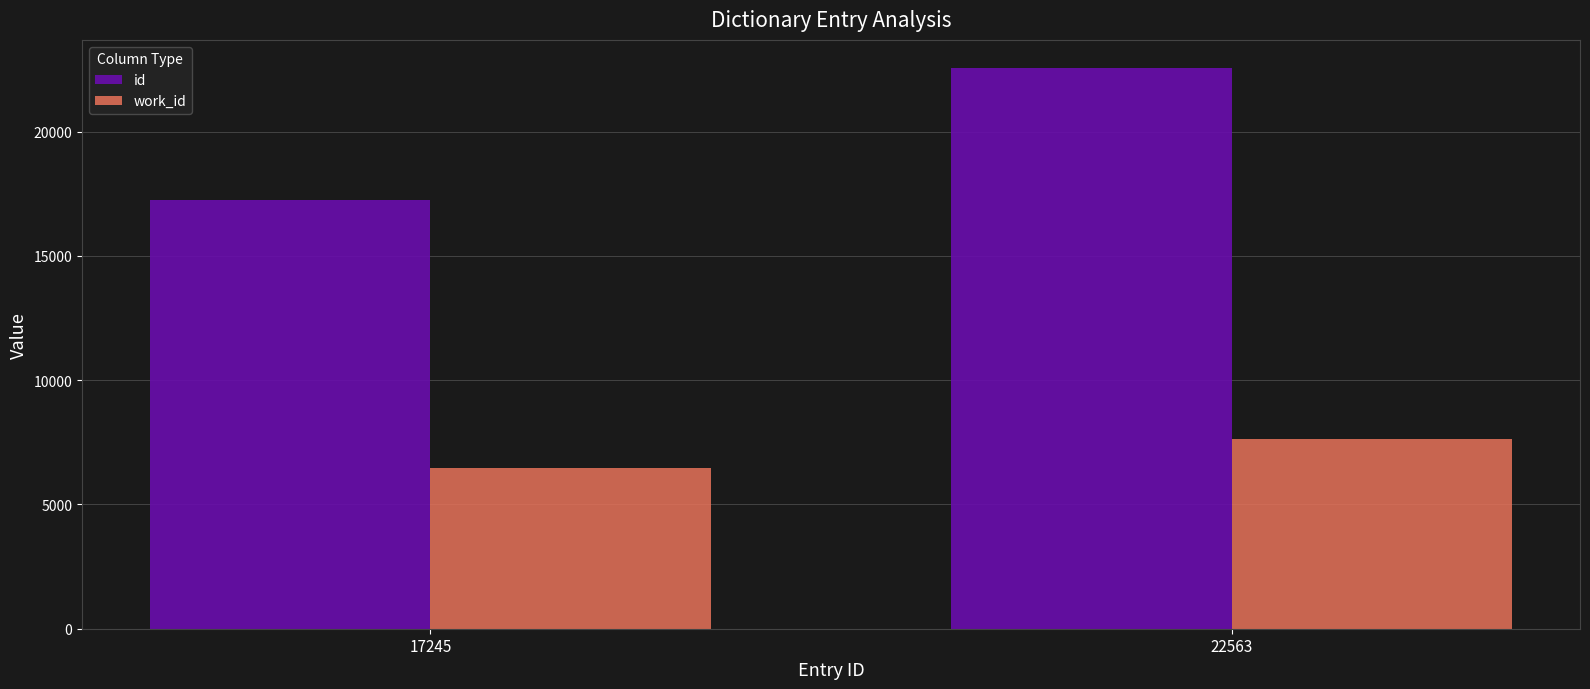

At how many categories does at least one series exceed 22551?

1